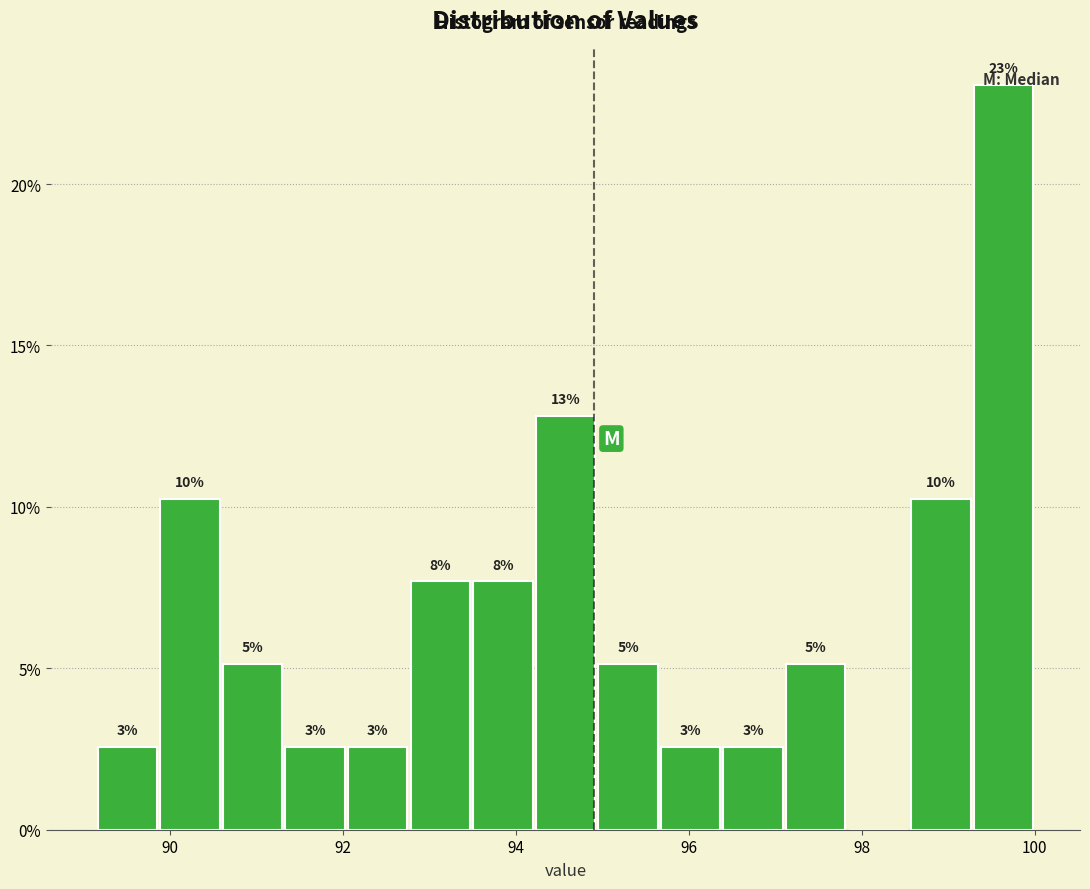

Around what value on the x-axis is the tallest bar? Give the approximate position of its centre, as read against the axis.

99.6